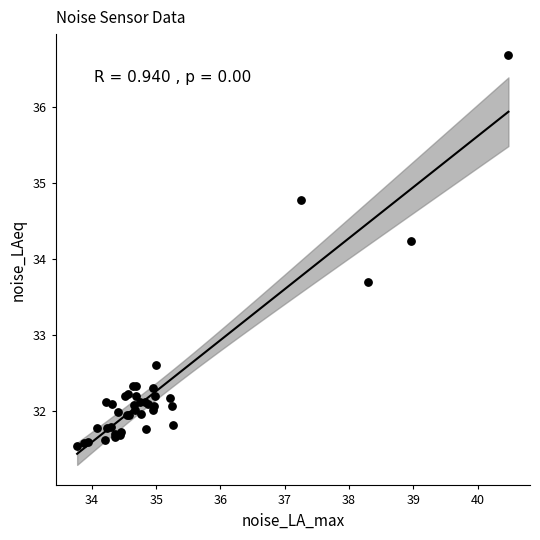

What Y value in the scatter plot is closest to 34?

34.2